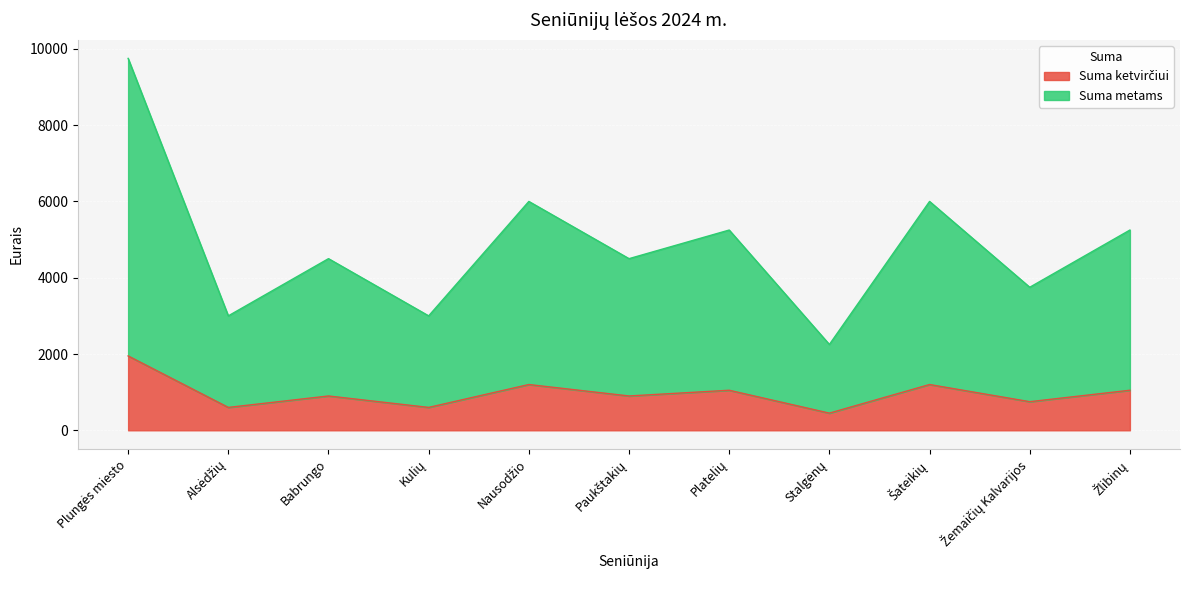

Which category has the highest value in the Suma metams series?

Plungės miesto